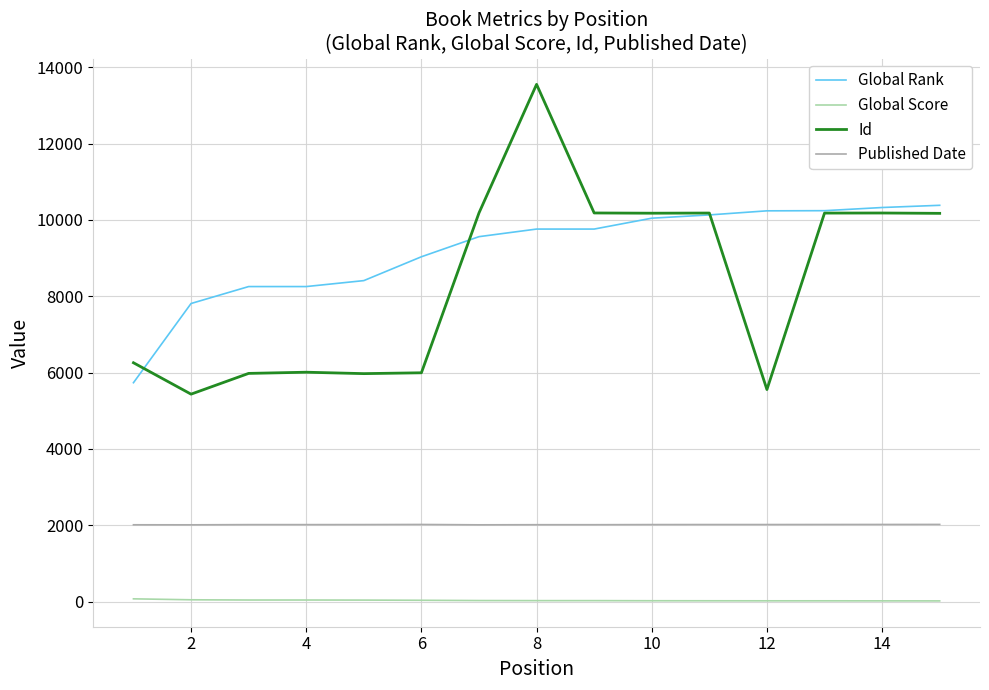

True or false: Id and Global Score cross at least once.

False